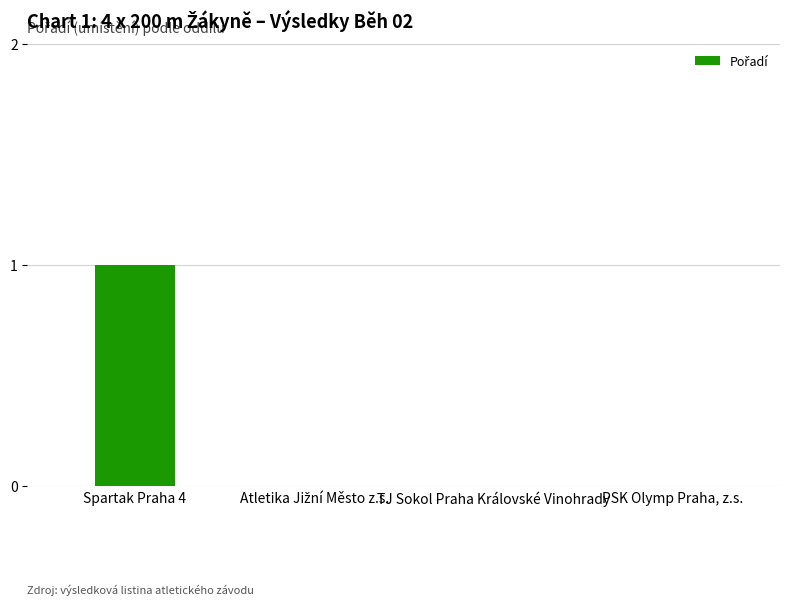

Which category has the highest value across all series?

Spartak Praha 4